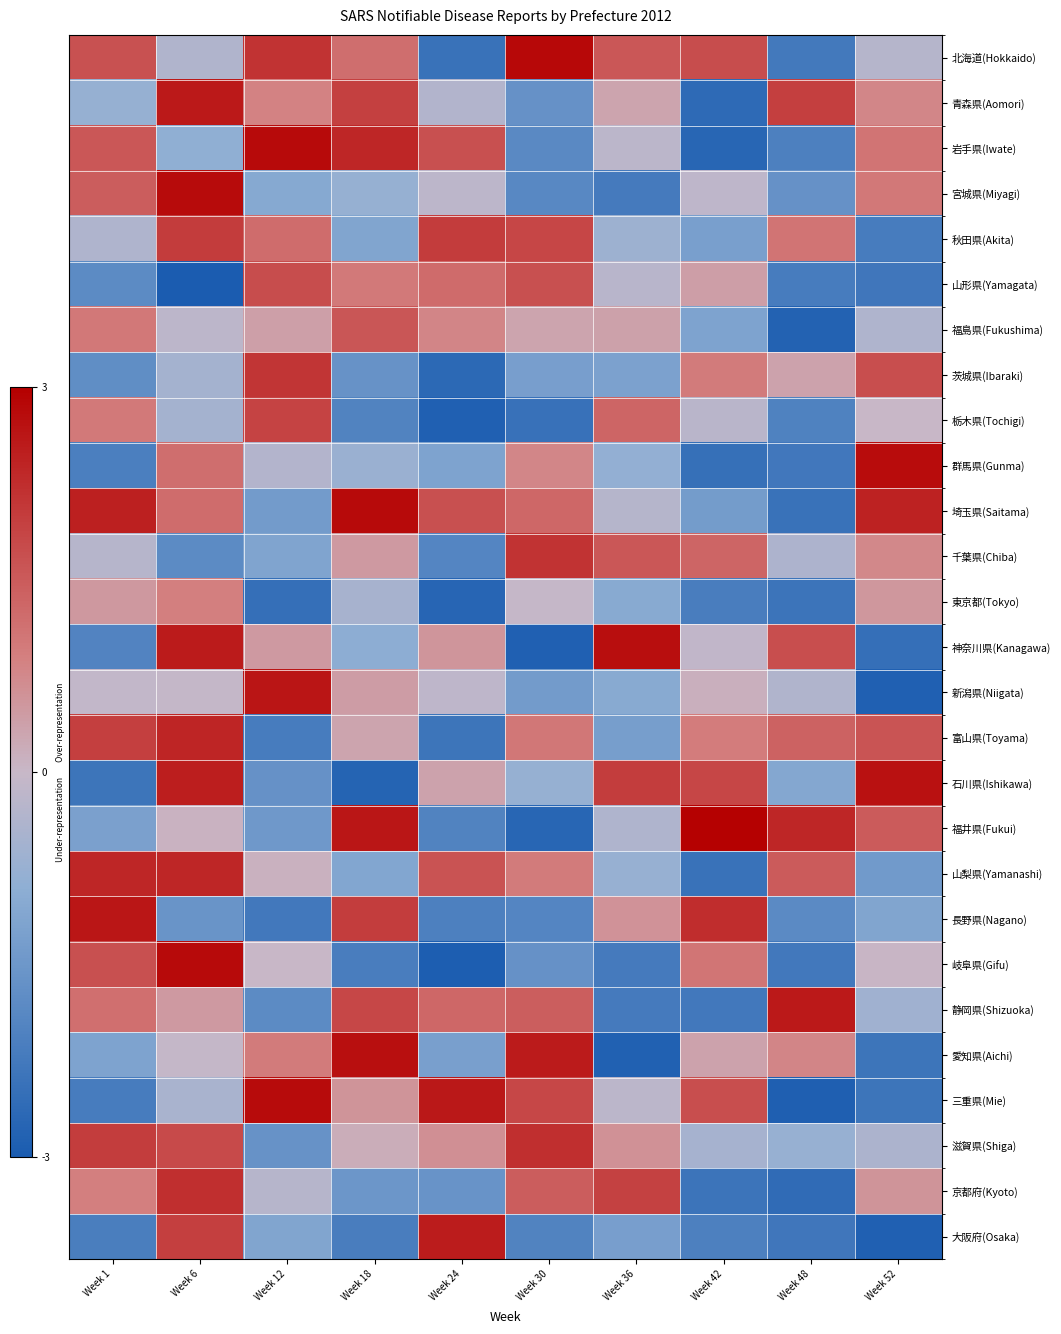

List the series in order of their peak value, lowest first.

東京都(Tokyo), 福島県(Fukushima), 山形県(Yamagata), 栃木県(Tochigi), 秋田県(Akita), 茨城県(Ibaraki), 千葉県(Chiba), 京都府(Kyoto), 滋賀県(Shiga), 山梨県(Yamanashi), 富山県(Toyama), 大阪府(Osaka), 青森県(Aomori), 静岡県(Shizuoka), 長野県(Nagano), 新潟県(Niigata), 石川県(Ishikawa), 愛知県(Aichi), 神奈川県(Kanagawa), 群馬県(Gunma), 三重県(Mie), 宮城県(Miyagi), 埼玉県(Saitama), 岩手県(Iwate), 岐阜県(Gifu), 北海道(Hokkaido), 福井県(Fukui)